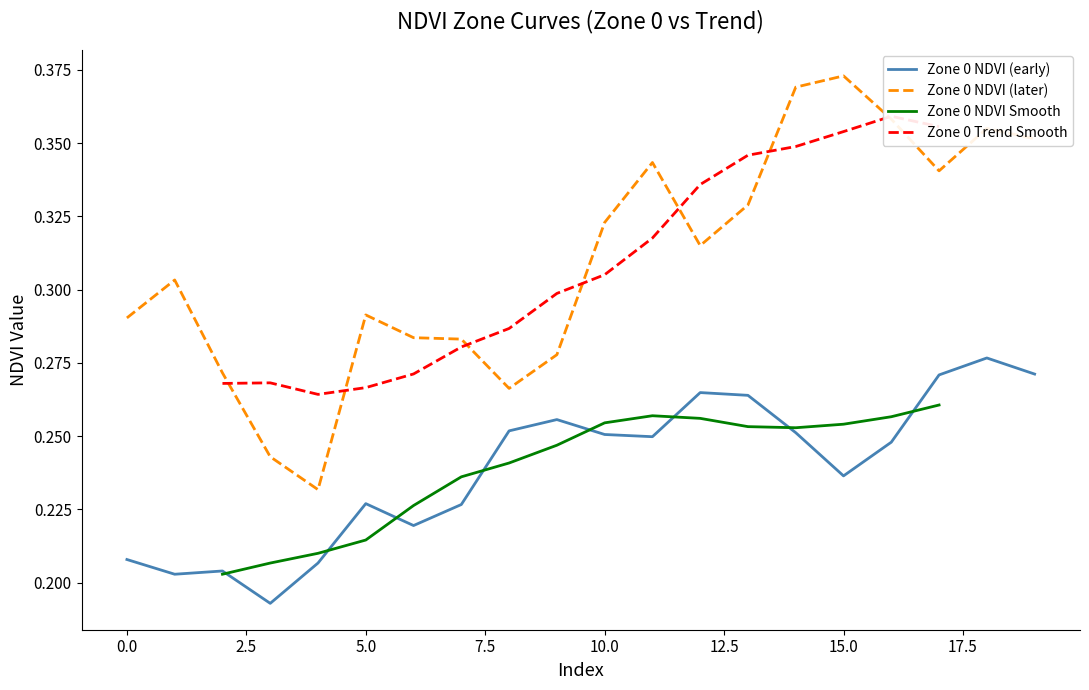

Is it true that Zone 0 NDVI (early) equals 0.3 at 0.0?

False